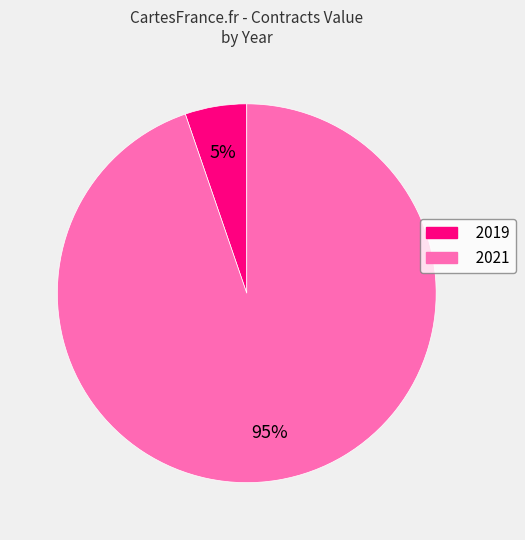

Is there a majority slice in this chart?

Yes